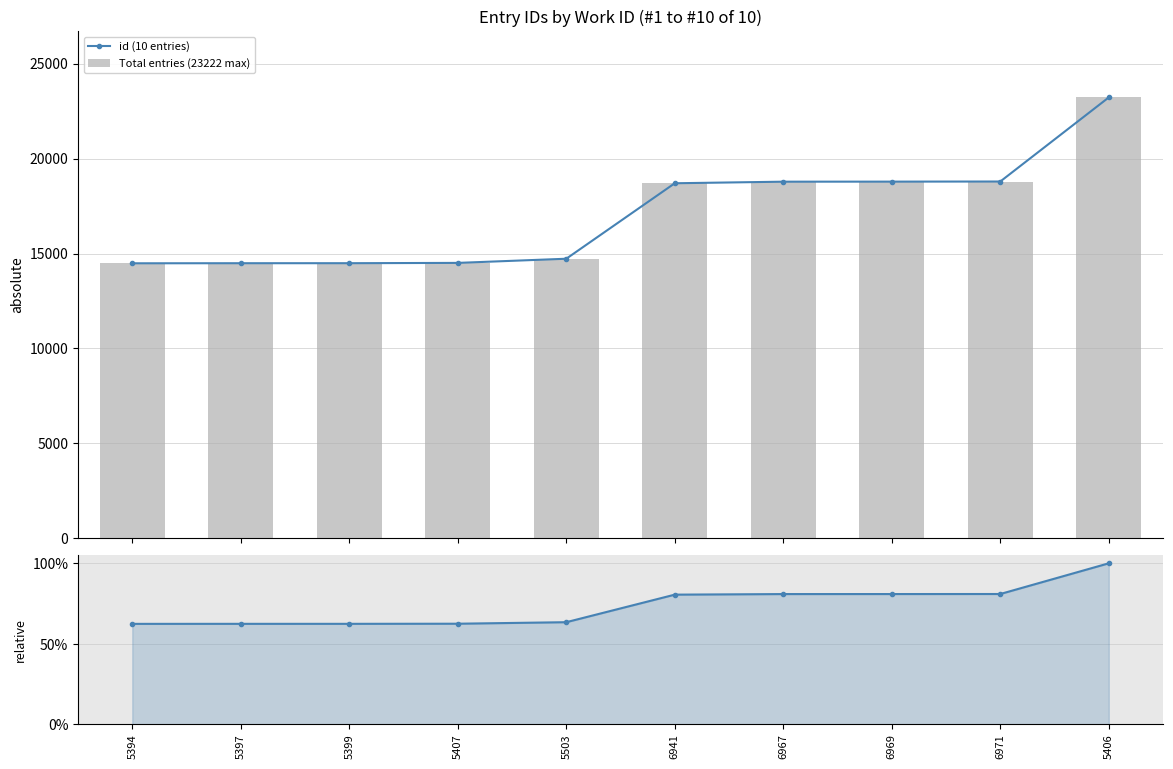

What is the value of the id (10 entries) bar at the 1st from the left?

14486.0